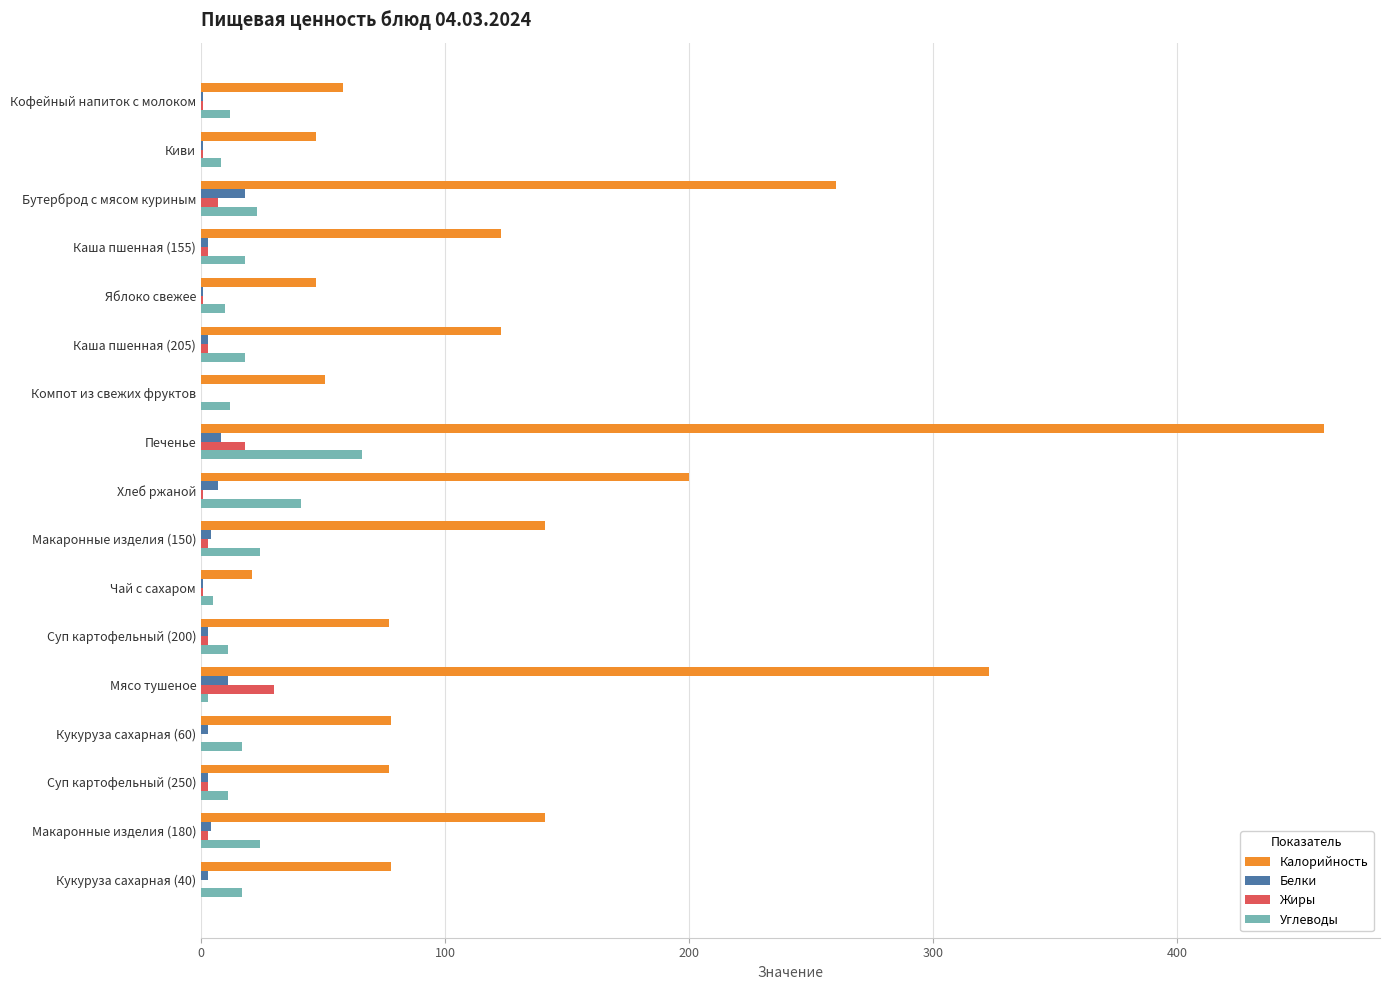

What is the sum of all Жиры values?

78